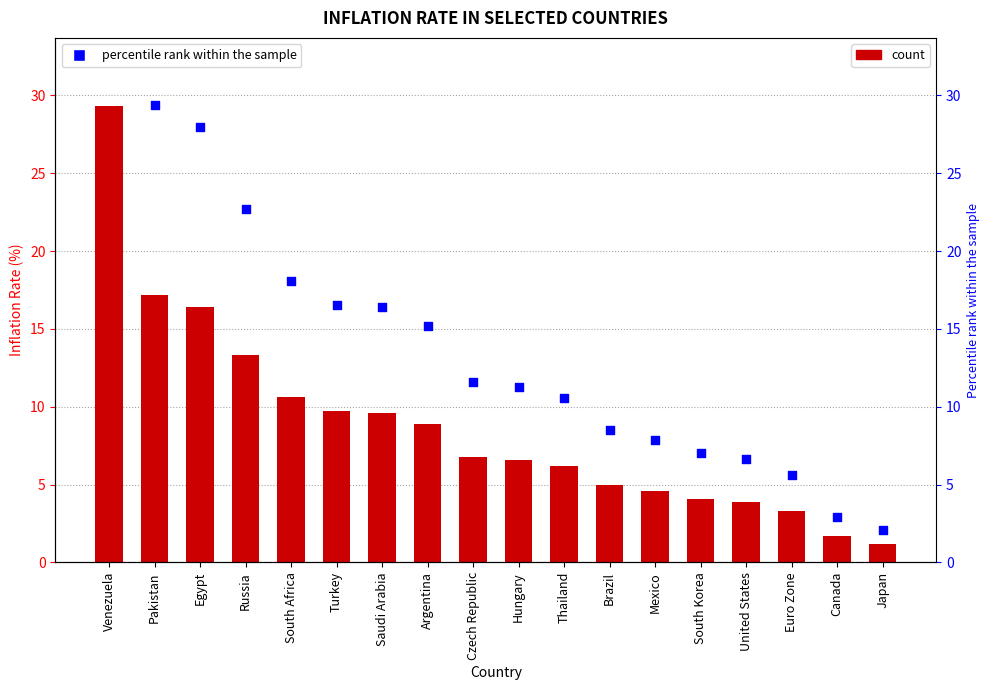

At how many categories does at least one series exceed 16?

7